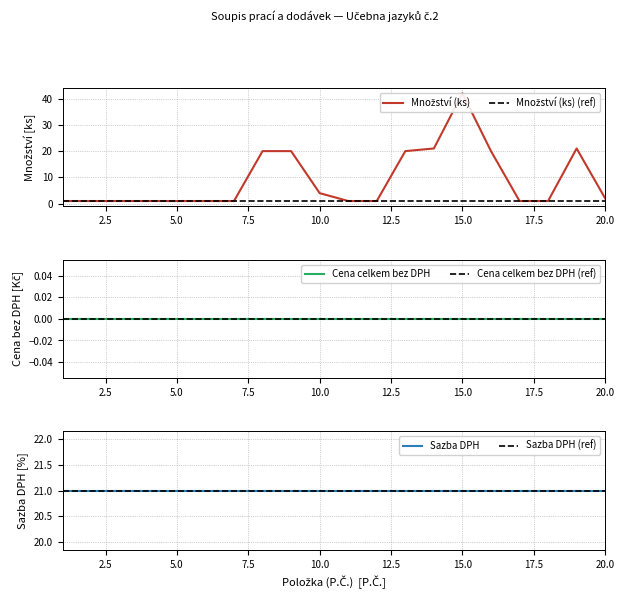

Does the chart display data point markers on the line(s)?

No